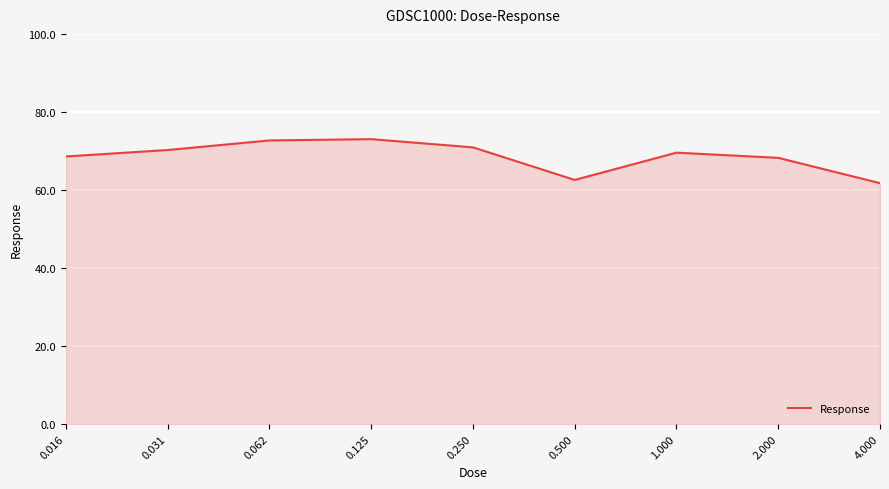

What is the difference between the maximum and minimum values?

11.3